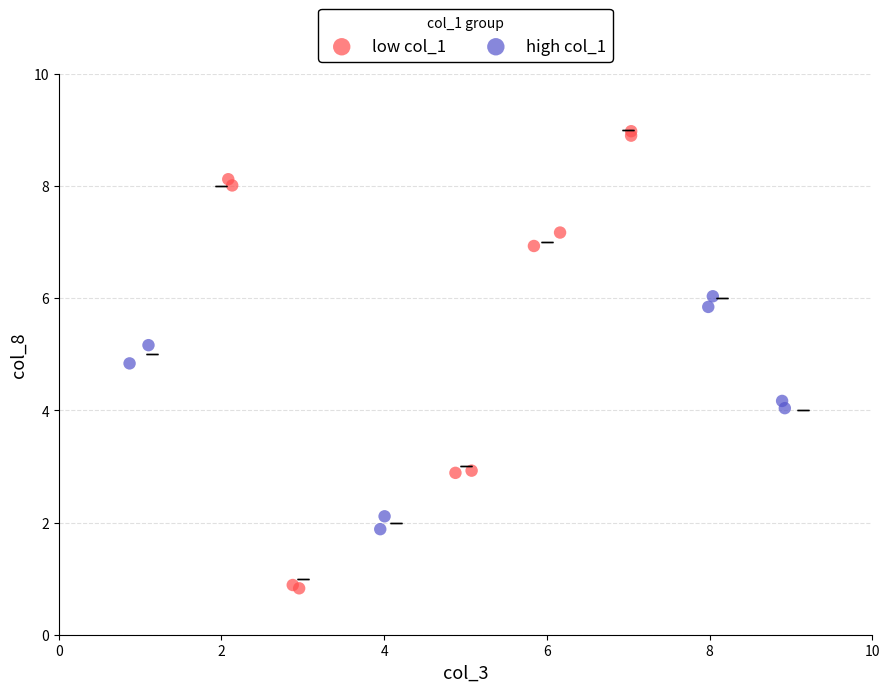

Which series contains the lowest Y value?

low col_1